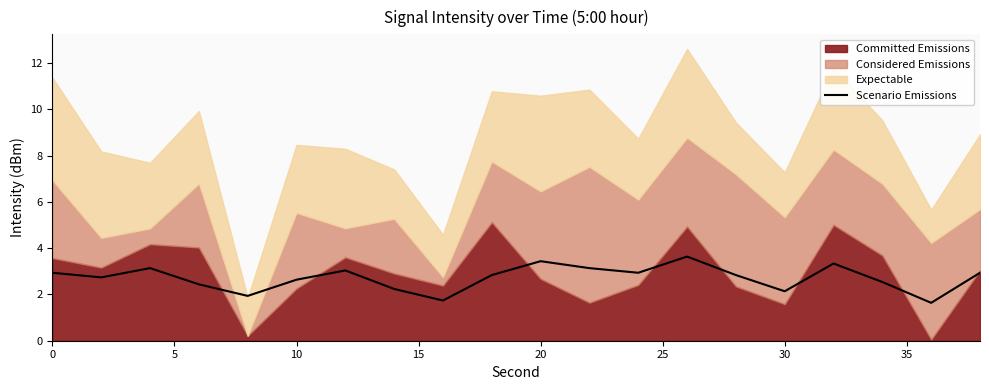

How many interior local valleys (lower than both neighbors) does the data have?

6